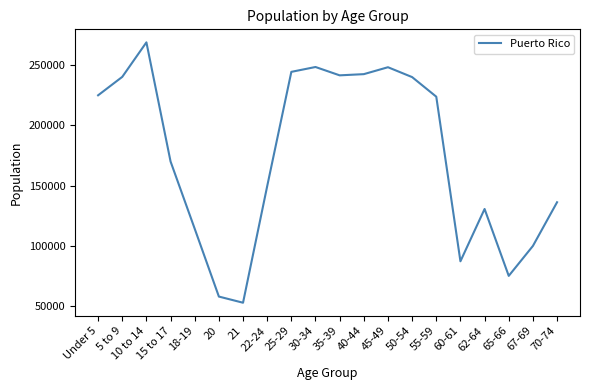

What is the change in value from 18-19 to 55-59?

+109312